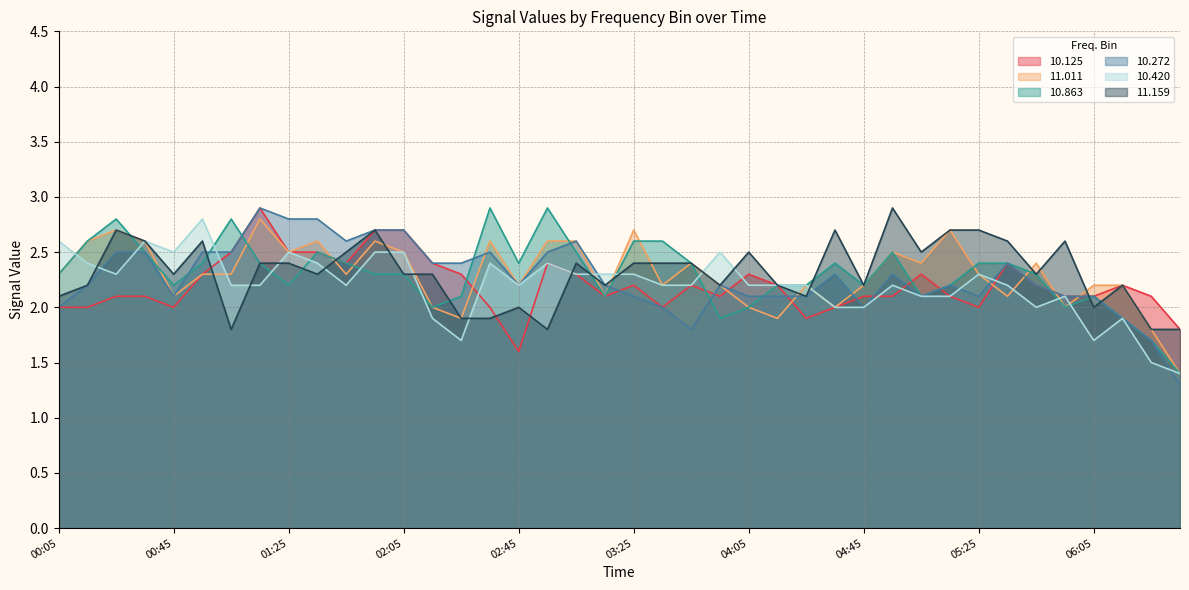

Reading left to right, what are all the values shown in this chart?

10.125: 00:05=2.0	00:15=2.0	00:25=2.1	00:35=2.1	00:45=2.0	00:55=2.3	01:05=2.5	01:15=2.9	01:25=2.5	01:35=2.5	01:45=2.4	01:55=2.7	02:05=2.7	02:15=2.4	02:25=2.3	02:35=2.0	02:45=1.6	02:55=2.4	03:05=2.3	03:15=2.1	03:25=2.2	03:35=2.0	03:45=2.2	03:55=2.1	04:05=2.3	04:15=2.2	04:25=1.9	04:35=2.0	04:45=2.1	04:55=2.1	05:05=2.3	05:15=2.1	05:25=2.0	05:35=2.4	05:45=2.2	05:55=2.1	06:05=2.1	06:15=2.2	06:25=2.1	06:35=1.8
11.011: 00:05=2.3	00:15=2.6	00:25=2.7	00:35=2.6	00:45=2.1	00:55=2.3	01:05=2.3	01:15=2.8	01:25=2.5	01:35=2.6	01:45=2.3	01:55=2.6	02:05=2.5	02:15=2.0	02:25=1.9	02:35=2.6	02:45=2.2	02:55=2.6	03:05=2.6	03:15=2.1	03:25=2.7	03:35=2.2	03:45=2.4	03:55=2.2	04:05=2.0	04:15=1.9	04:25=2.2	04:35=2.0	04:45=2.2	04:55=2.5	05:05=2.4	05:15=2.7	05:25=2.3	05:35=2.1	05:45=2.4	05:55=2.0	06:05=2.2	06:15=2.2	06:25=1.8	06:35=1.4
10.863: 00:05=2.3	00:15=2.6	00:25=2.8	00:35=2.5	00:45=2.2	00:55=2.4	01:05=2.8	01:15=2.4	01:25=2.2	01:35=2.5	01:45=2.4	01:55=2.3	02:05=2.3	02:15=2.0	02:25=2.1	02:35=2.9	02:45=2.4	02:55=2.9	03:05=2.5	03:15=2.1	03:25=2.6	03:35=2.6	03:45=2.4	03:55=1.9	04:05=2.0	04:15=2.2	04:25=2.2	04:35=2.4	04:45=2.2	04:55=2.5	05:05=2.1	05:15=2.2	05:25=2.4	05:35=2.4	05:45=2.3	05:55=2.0	06:05=2.1	06:15=1.9	06:25=1.7	06:35=1.4
10.272: 00:05=2.0	00:15=2.2	00:25=2.5	00:35=2.5	00:45=2.1	00:55=2.5	01:05=2.5	01:15=2.9	01:25=2.8	01:35=2.8	01:45=2.6	01:55=2.7	02:05=2.7	02:15=2.4	02:25=2.4	02:35=2.5	02:45=2.2	02:55=2.5	03:05=2.6	03:15=2.2	03:25=2.1	03:35=2.0	03:45=1.8	03:55=2.2	04:05=2.1	04:15=2.1	04:25=2.1	04:35=2.3	04:45=2.0	04:55=2.3	05:05=2.1	05:15=2.2	05:25=2.1	05:35=2.4	05:45=2.2	05:55=2.1	06:05=2.1	06:15=1.9	06:25=1.7	06:35=1.3
10.420: 00:05=2.6	00:15=2.4	00:25=2.3	00:35=2.6	00:45=2.5	00:55=2.8	01:05=2.2	01:15=2.2	01:25=2.5	01:35=2.4	01:45=2.2	01:55=2.5	02:05=2.5	02:15=1.9	02:25=1.7	02:35=2.4	02:45=2.2	02:55=2.4	03:05=2.3	03:15=2.3	03:25=2.3	03:35=2.2	03:45=2.2	03:55=2.5	04:05=2.2	04:15=2.2	04:25=2.2	04:35=2.0	04:45=2.0	04:55=2.2	05:05=2.1	05:15=2.1	05:25=2.3	05:35=2.2	05:45=2.0	05:55=2.1	06:05=1.7	06:15=1.9	06:25=1.5	06:35=1.4
11.159: 00:05=2.1	00:15=2.2	00:25=2.7	00:35=2.6	00:45=2.3	00:55=2.6	01:05=1.8	01:15=2.4	01:25=2.4	01:35=2.3	01:45=2.5	01:55=2.7	02:05=2.3	02:15=2.3	02:25=1.9	02:35=1.9	02:45=2.0	02:55=1.8	03:05=2.4	03:15=2.2	03:25=2.4	03:35=2.4	03:45=2.4	03:55=2.2	04:05=2.5	04:15=2.2	04:25=2.1	04:35=2.7	04:45=2.2	04:55=2.9	05:05=2.5	05:15=2.7	05:25=2.7	05:35=2.6	05:45=2.3	05:55=2.6	06:05=2.0	06:15=2.2	06:25=1.8	06:35=1.8